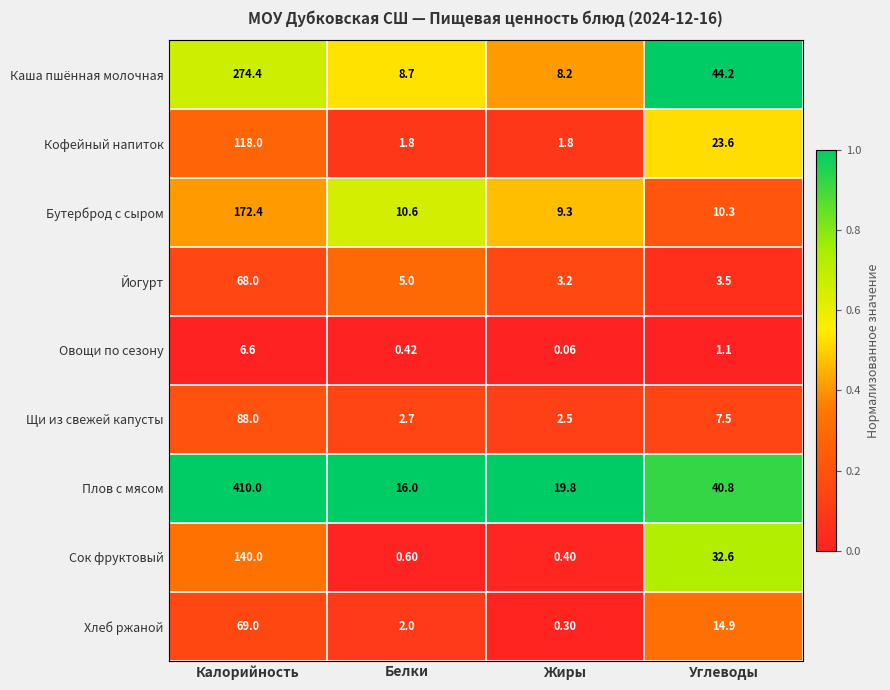

Rank the categories by Йогурт value from highest to lowest.

Калорийность, Белки, Углеводы, Жиры